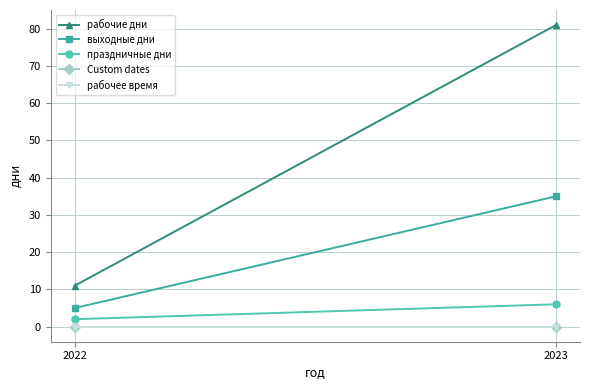

Reading left to right, list all the values displayed in this chart.

рабочие дни: 2022=11	2023=81
выходные дни: 2022=5	2023=35
праздничные дни: 2022=2	2023=6
Custom dates: 2022=0	2023=0
рабочее время: 2022=0	2023=0